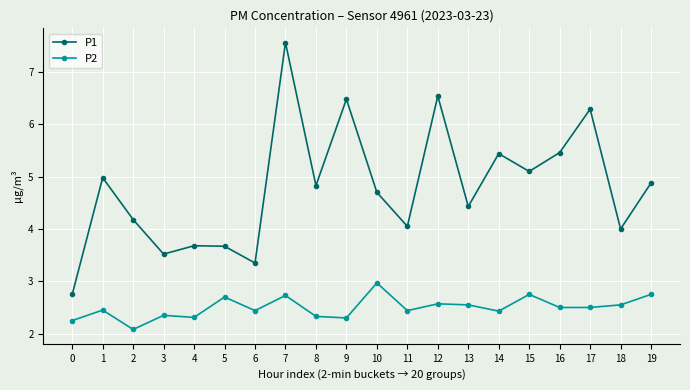

Which series has the largest total across all categories?

P1